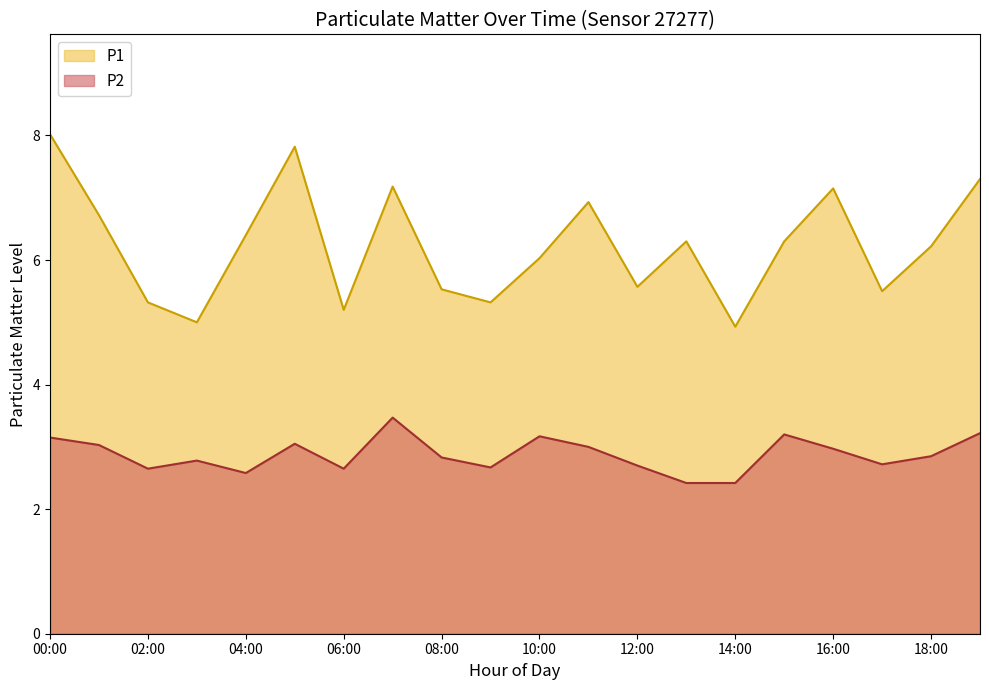

True or false: P1 and P2 intersect in this chart.

False